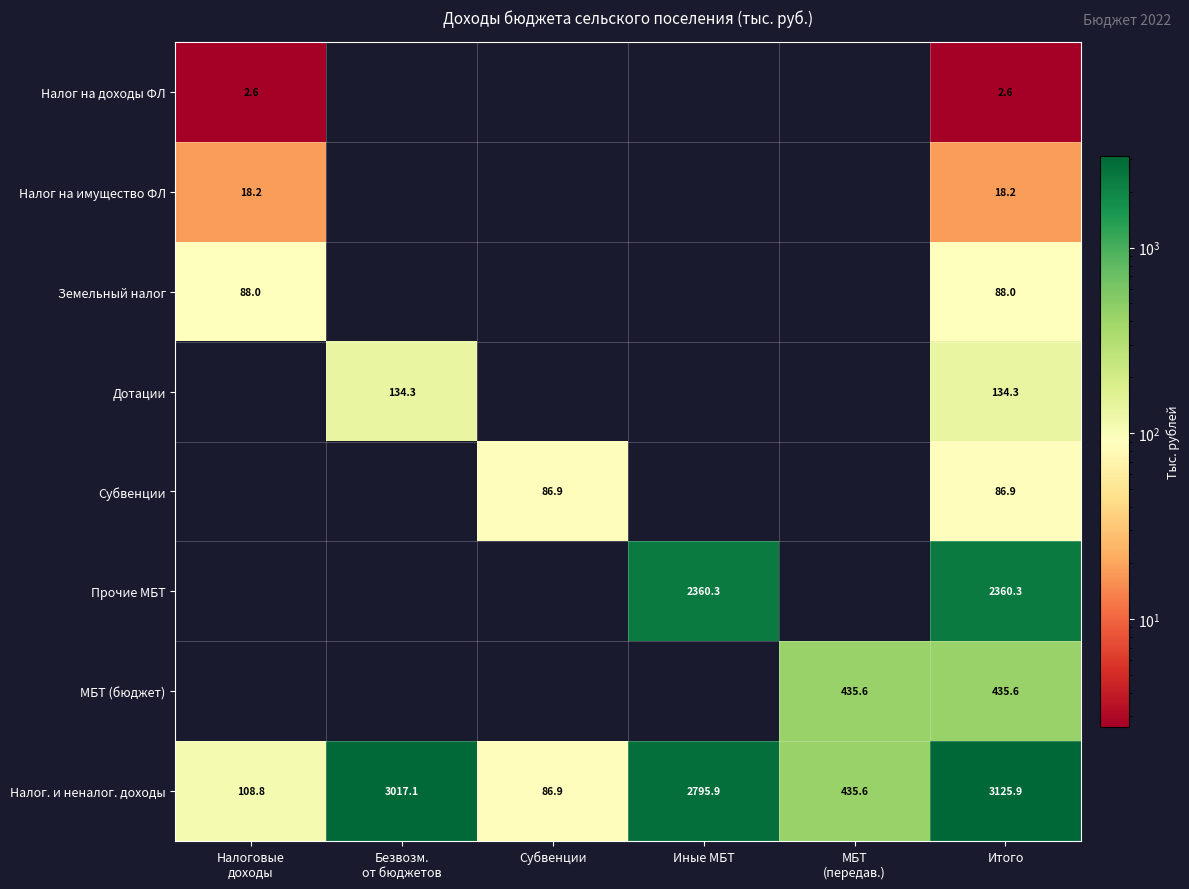

What is the difference between the maximum and minimum values in the Налог. и неналог. доходы series?

3039.0